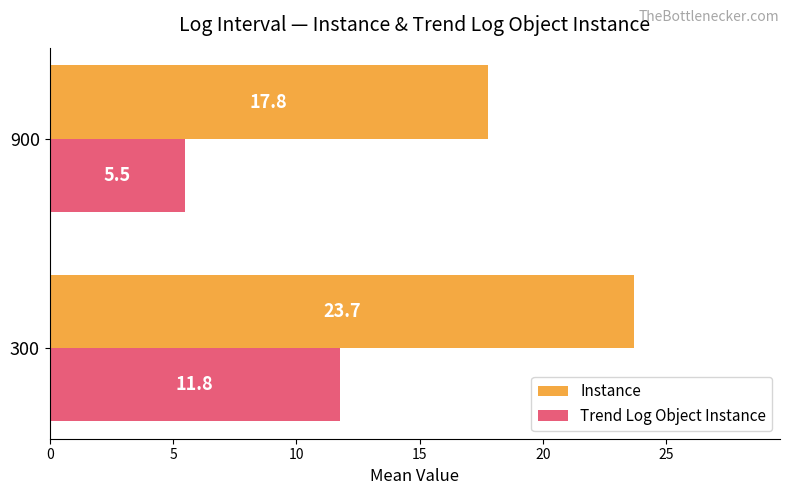

Which category has the lowest value in the Trend Log Object Instance series?

900